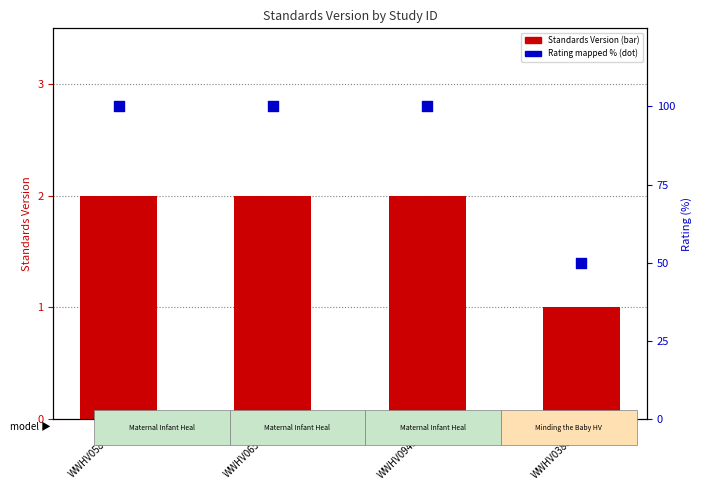

Which series has the largest Y range (max minus min)?

Rating (mapped %)